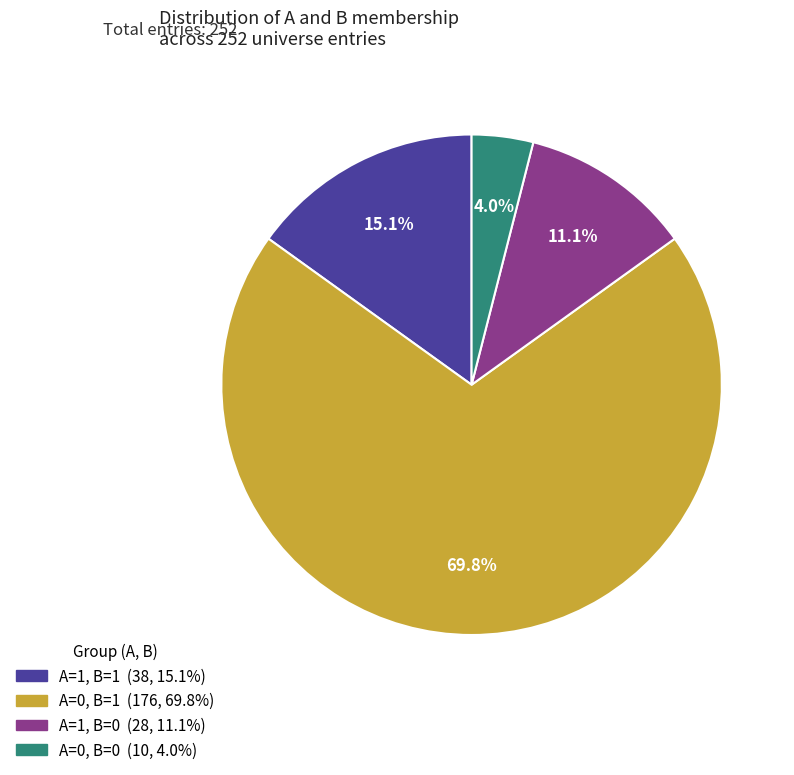

How many segments does this pie chart have?

4